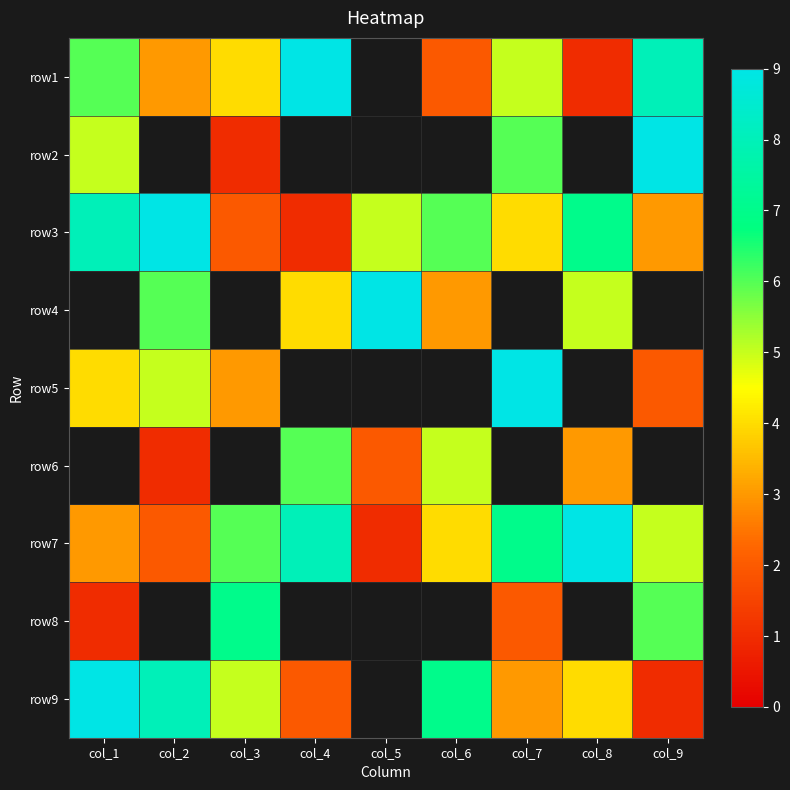

At how many categories does at least one series exceed 6?

9